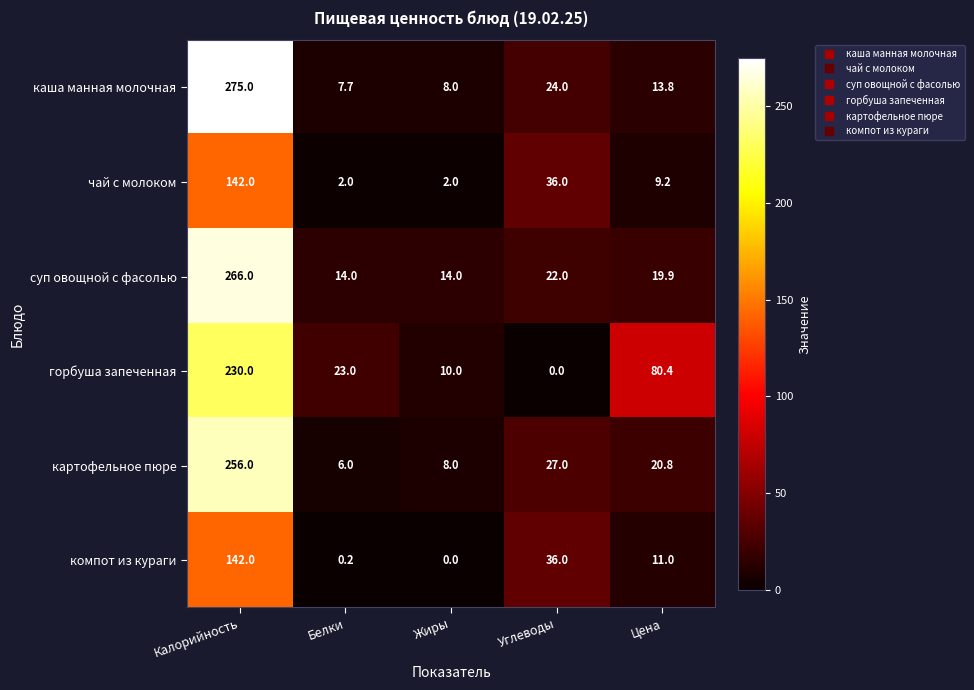

Rank the series at Цена from lowest to highest value.

чай с молоком, компот из кураги, каша манная молочная, суп овощной с фасолью, картофельное пюре, горбуша запеченная